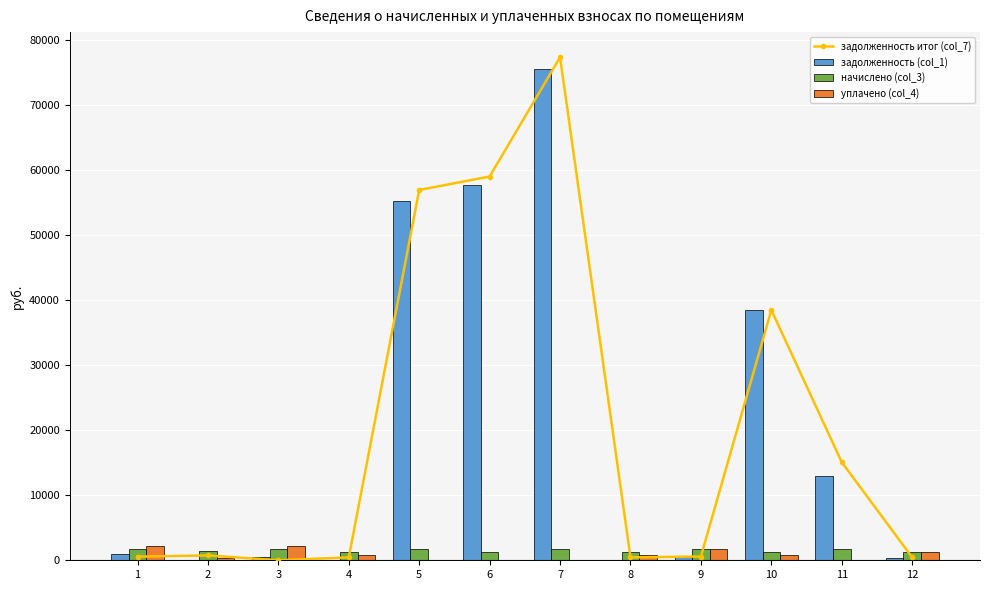

At 7, list the series in order from smallest to largest.

уплачено (col_4), начислено (col_3), задолженность (col_1), задолженность итог (col_7)